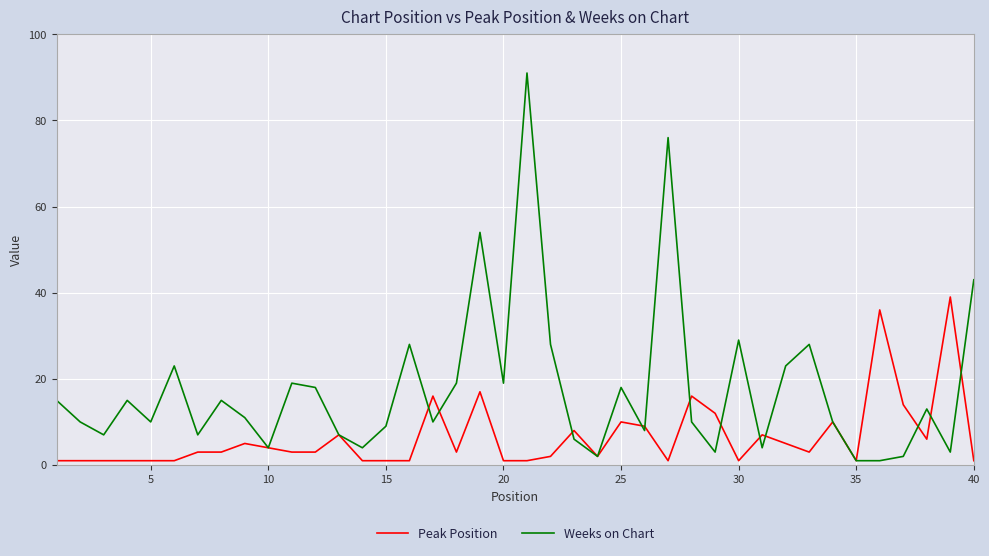

Which series has the widest spread of values?

Weeks on Chart